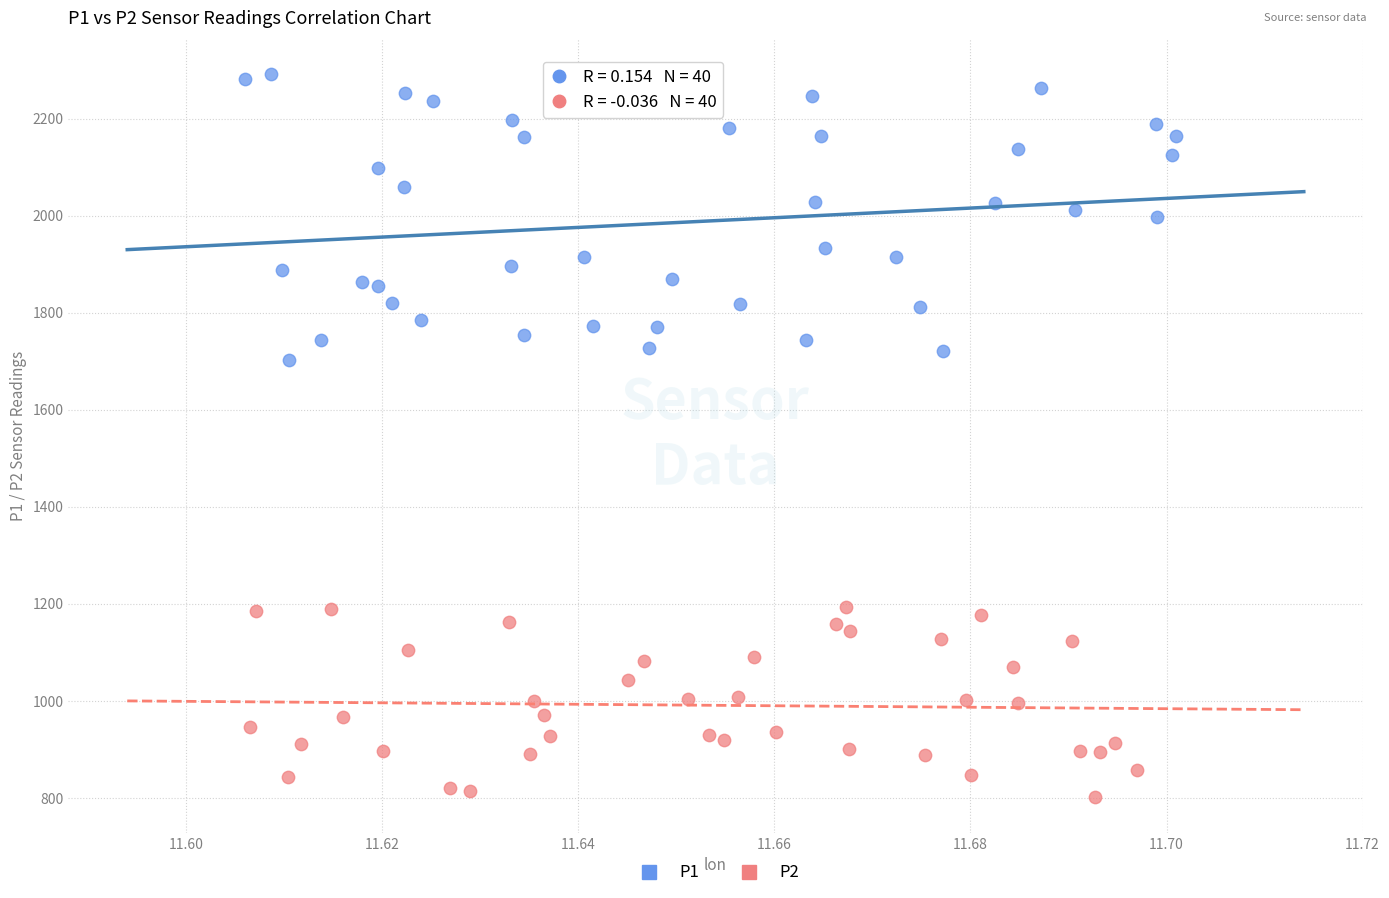

Which series reaches the minimum Y coordinate?

P2